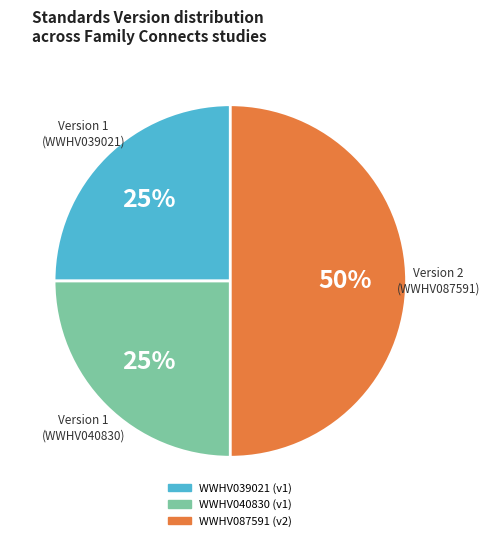

Does WWHV040830 (v1) represent more than half of the total?

No